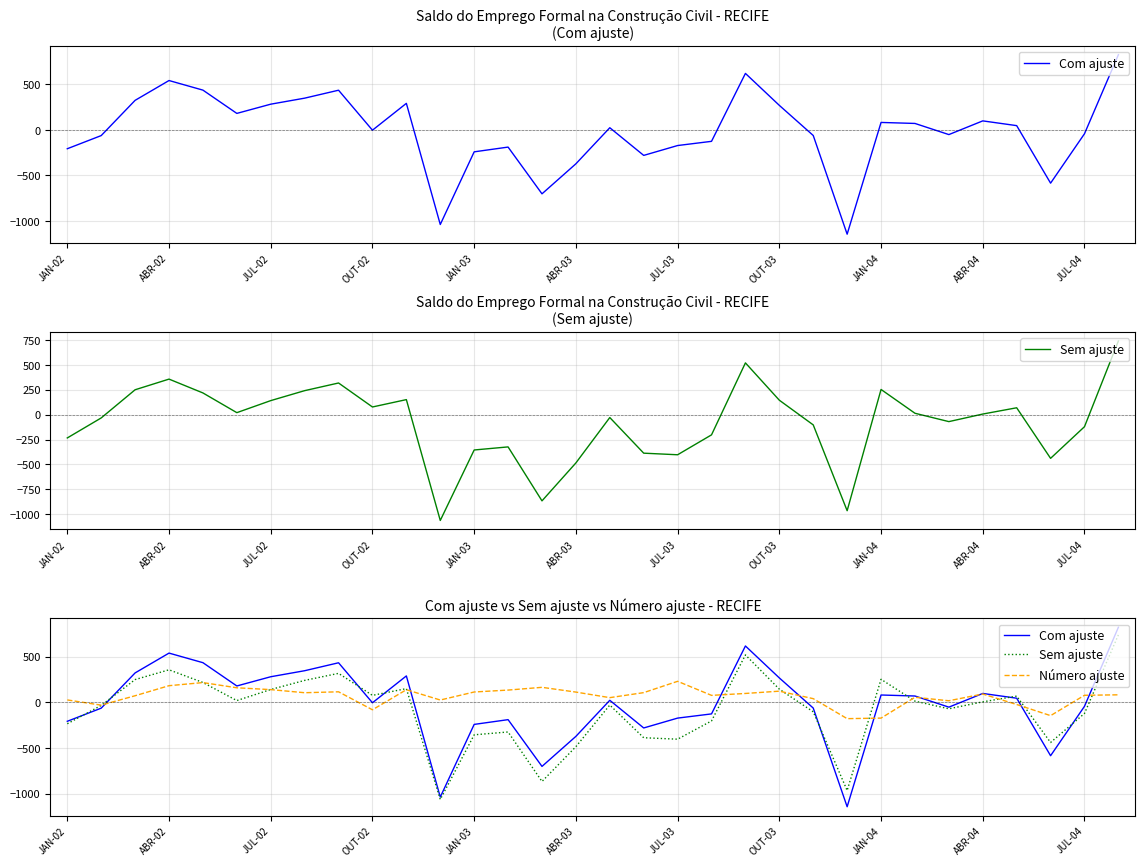

What is the difference between the maximum and minimum values in the Com ajuste series?

1966